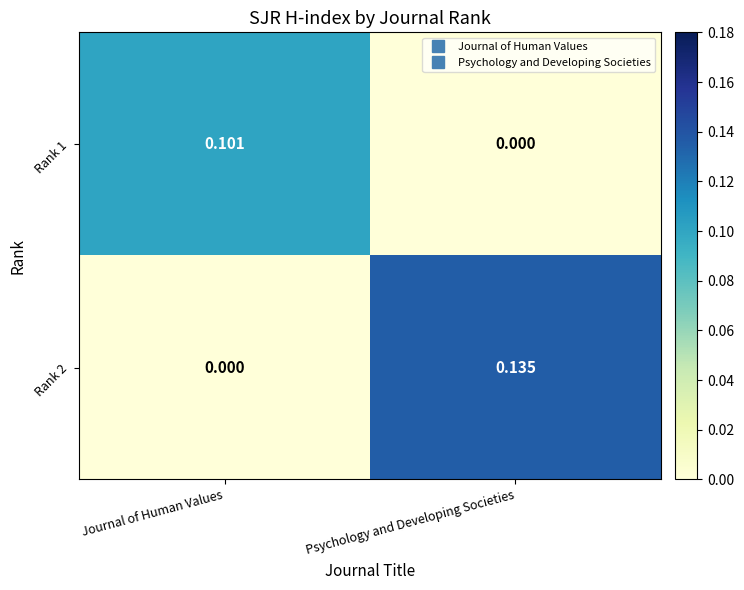

At how many categories does at least one series exceed 0?

2